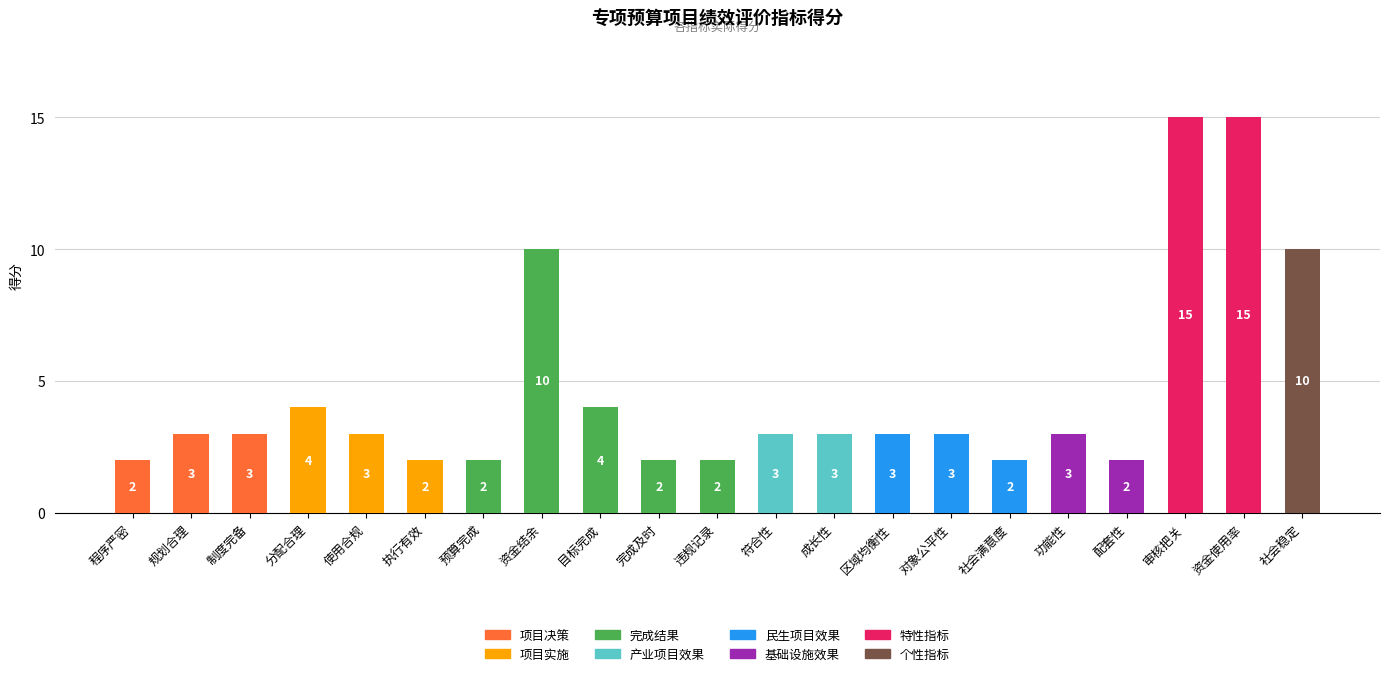

What is the difference between the values at 区域均衡性 and 审核把关?

12